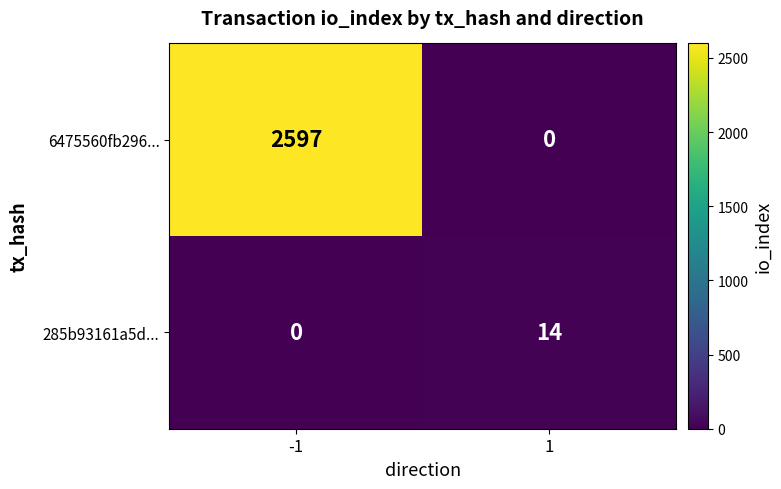

The value of 6475560fb296... at -1 is 2597. True or false?

True